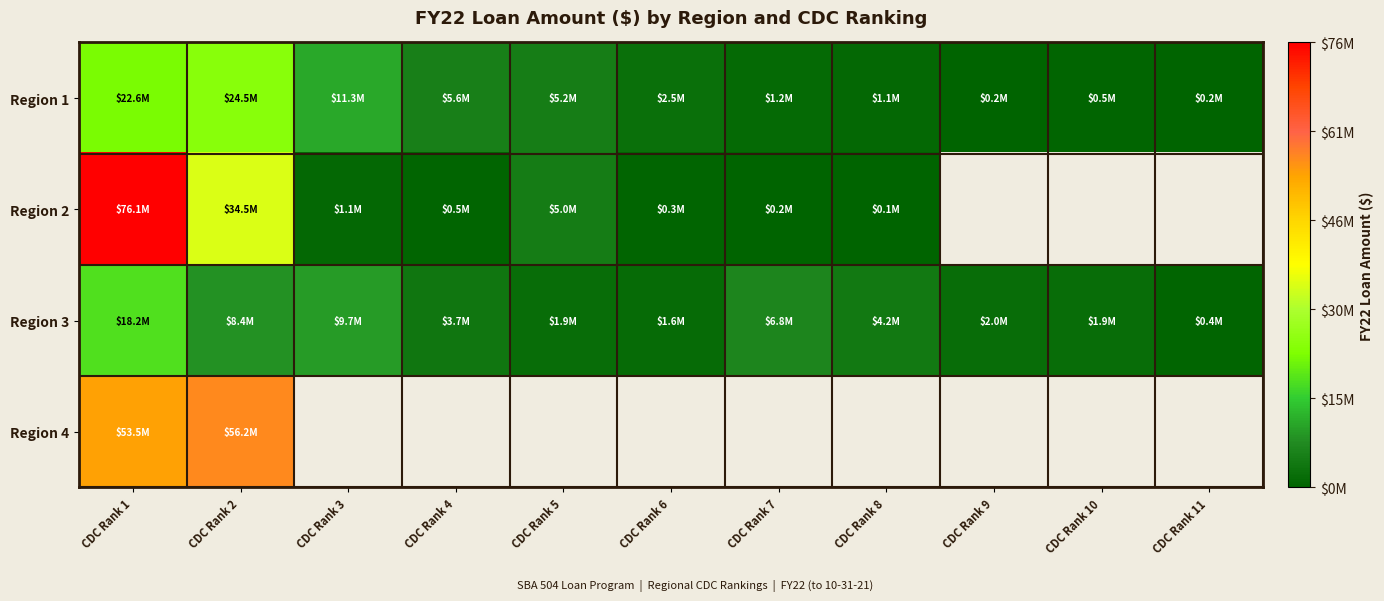

Between CDC Rank 3 and CDC Rank 6, which series saw the biggest shift?

Region 1